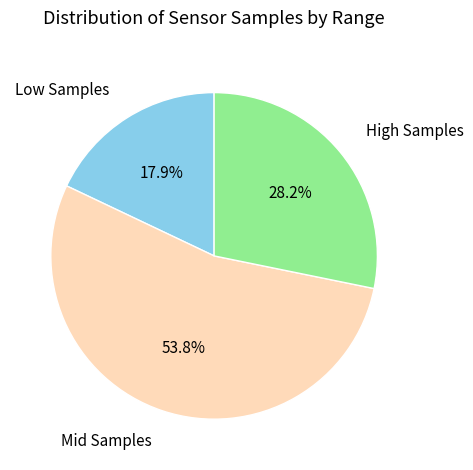

Is Mid Samples the majority of the pie?

Yes